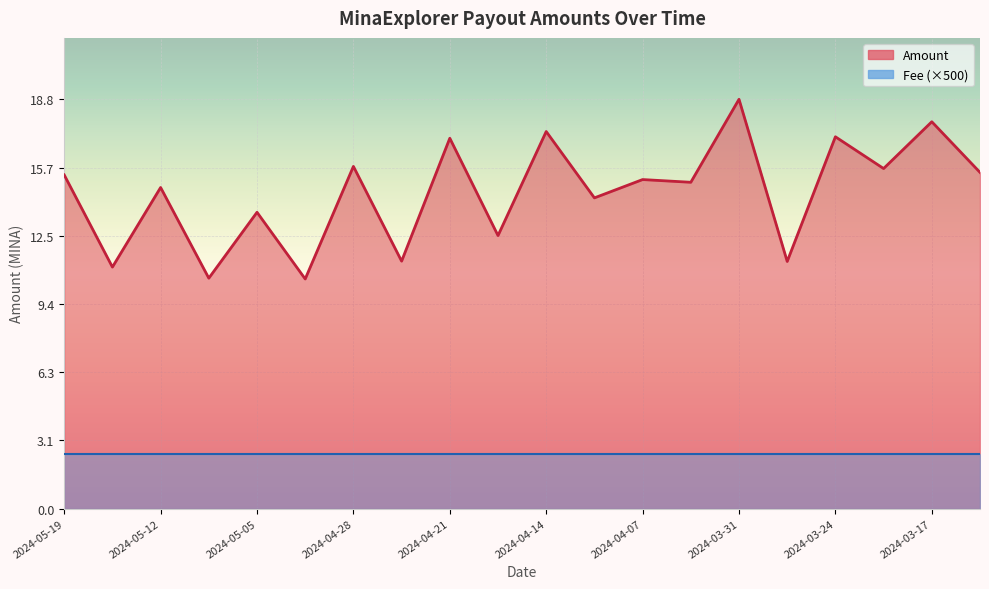

At which category does the data reach its first local valley?

2024-05-15